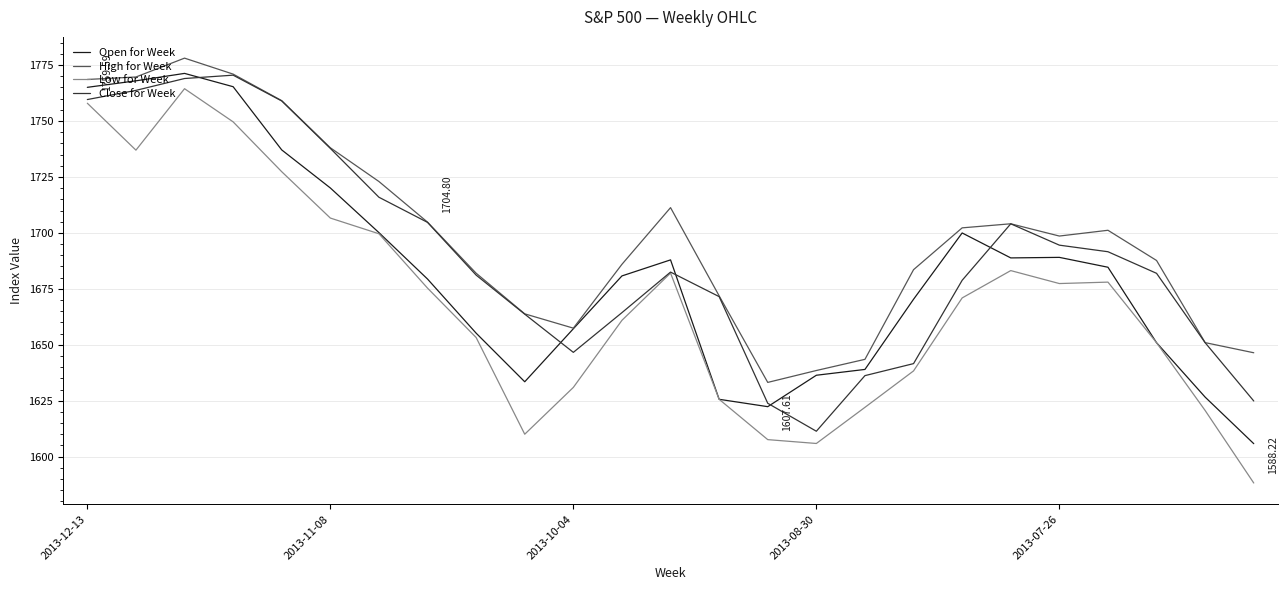

Rank the series by their average value, from highest to lowest.

High for Week, Close for Week, Open for Week, Low for Week